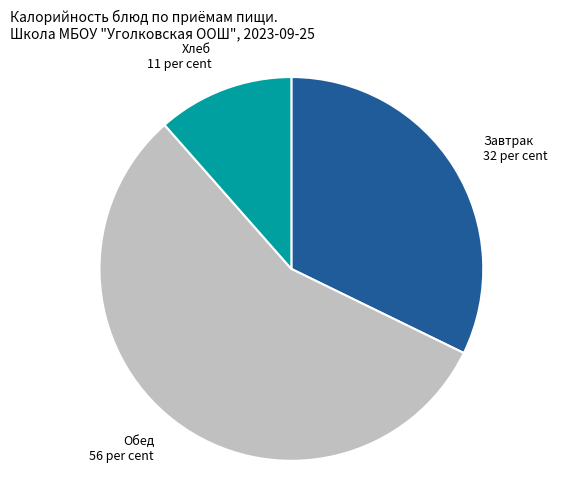

Is the sum of Обед and Хлеб greater than half?

Yes